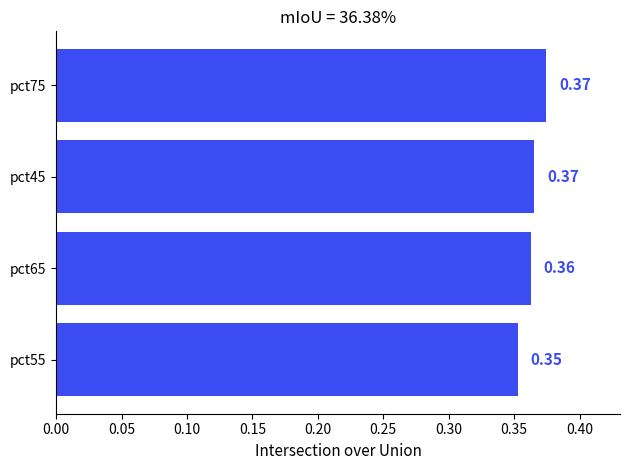

What is the sum of the values at pct75 and pct45?

0.7